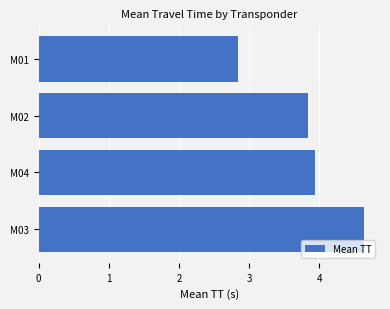

Which category has the lowest value across all series?

M01